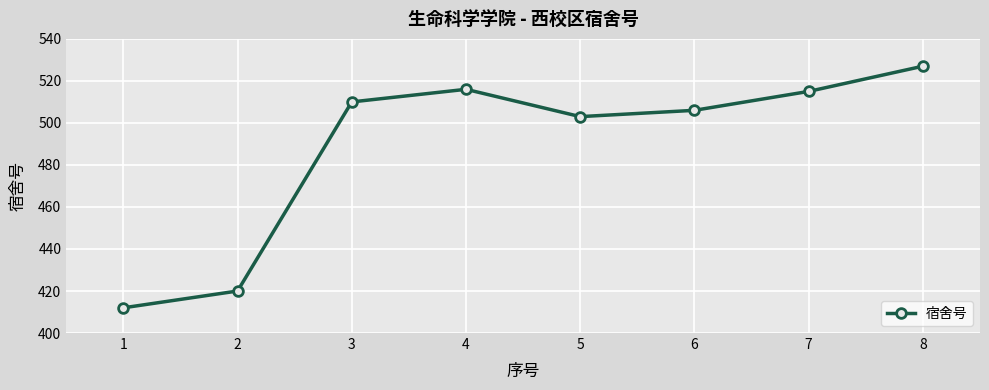

What is the value of the 6th point from the left?

506